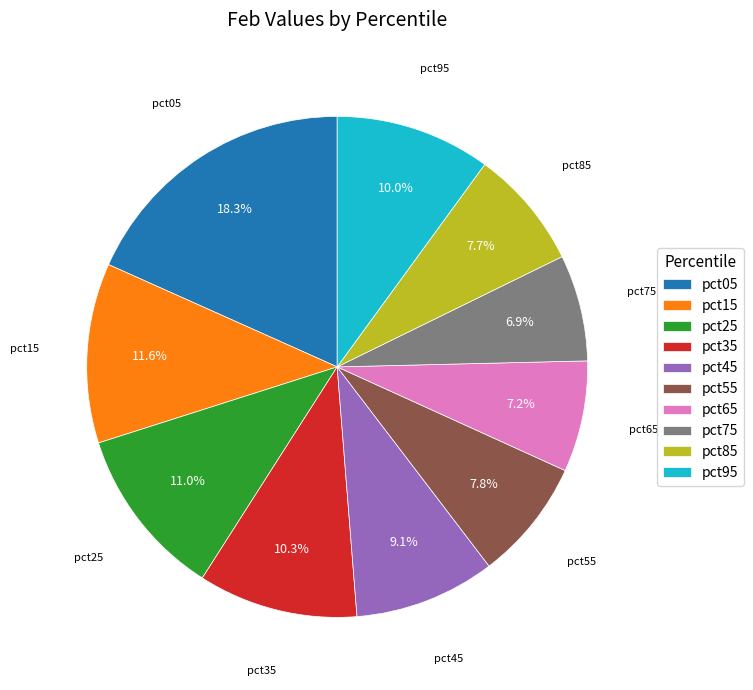

How much of the chart is everything except pct85?

92.3%